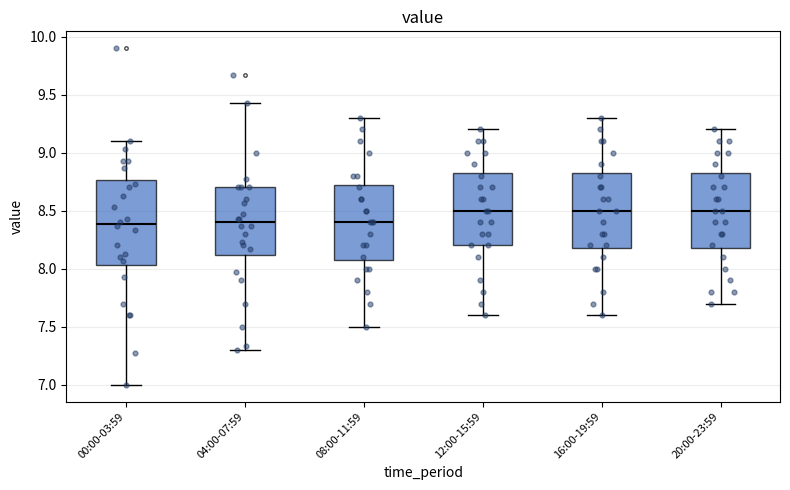

Where is the lower edge of the box for 00:00-03:59 on the y-axis? The values are not printed on the chart, so give them approximately, as read against the axis.

8.05